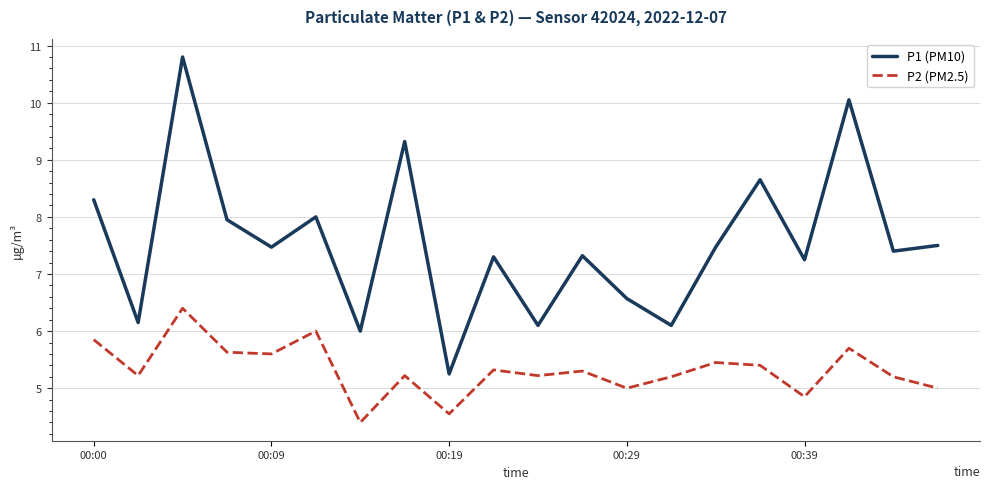

Which series has the largest total across all categories?

P1 (PM10)